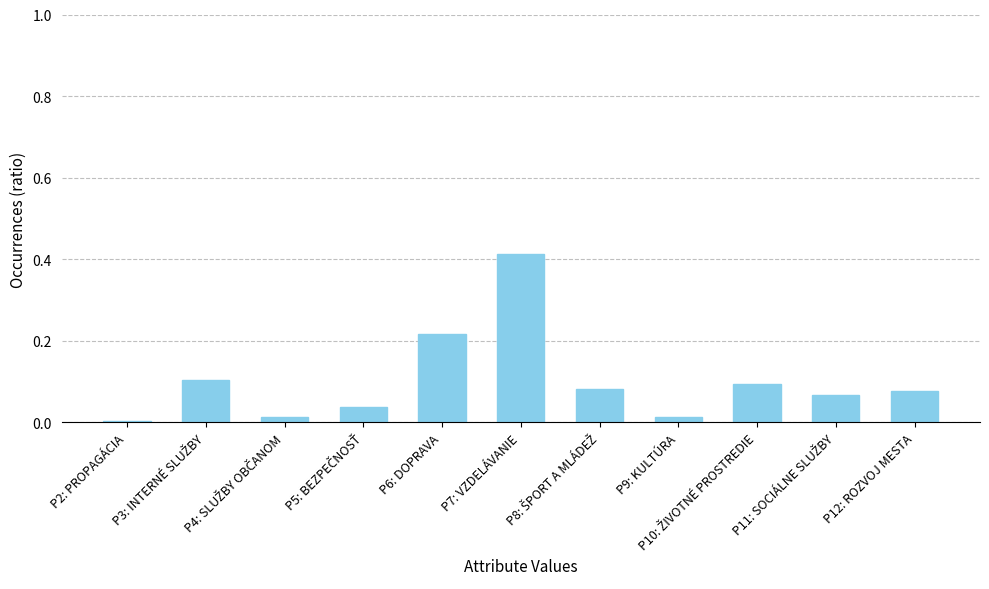

What is the sum of all values?

1.1